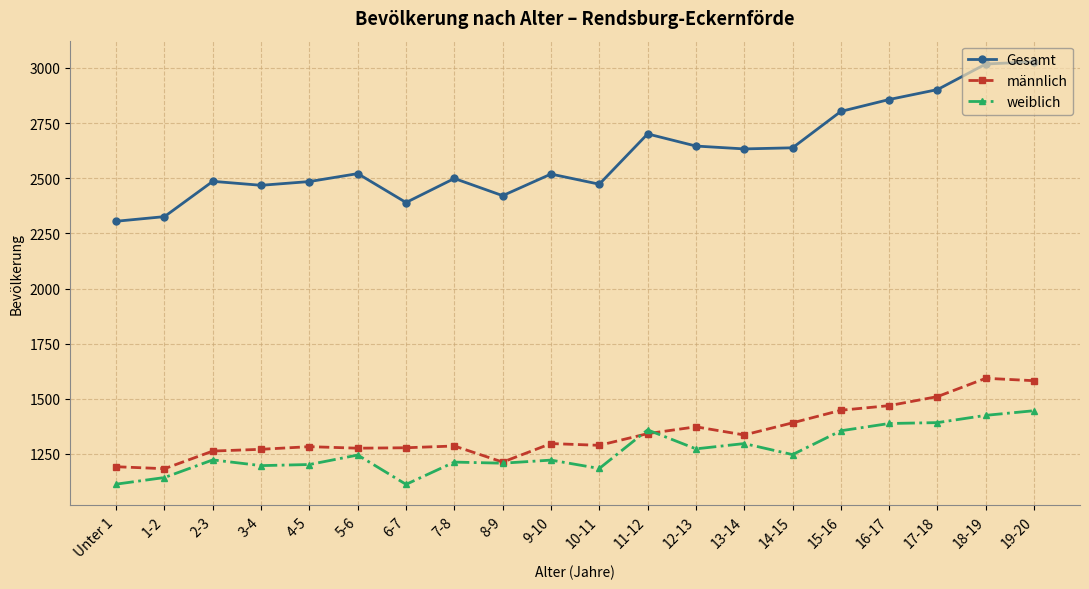

True or false: Gesamt and weiblich cross at least once.

False